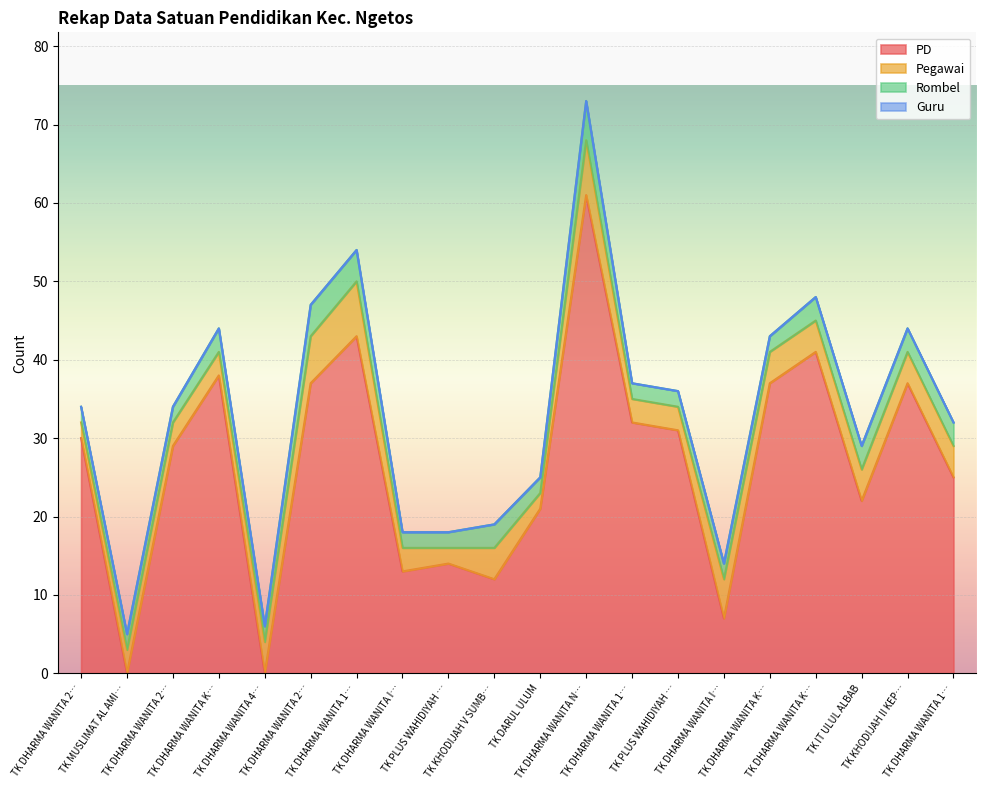

Rank the series at TK DHARMA WANITA 2 KEPEL from highest to lowest value.

PD, Pegawai, Rombel, Guru